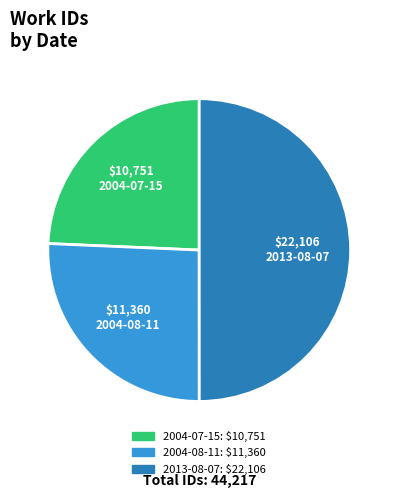

Is it true that 2004-07-15 is 18% of the pie?

False